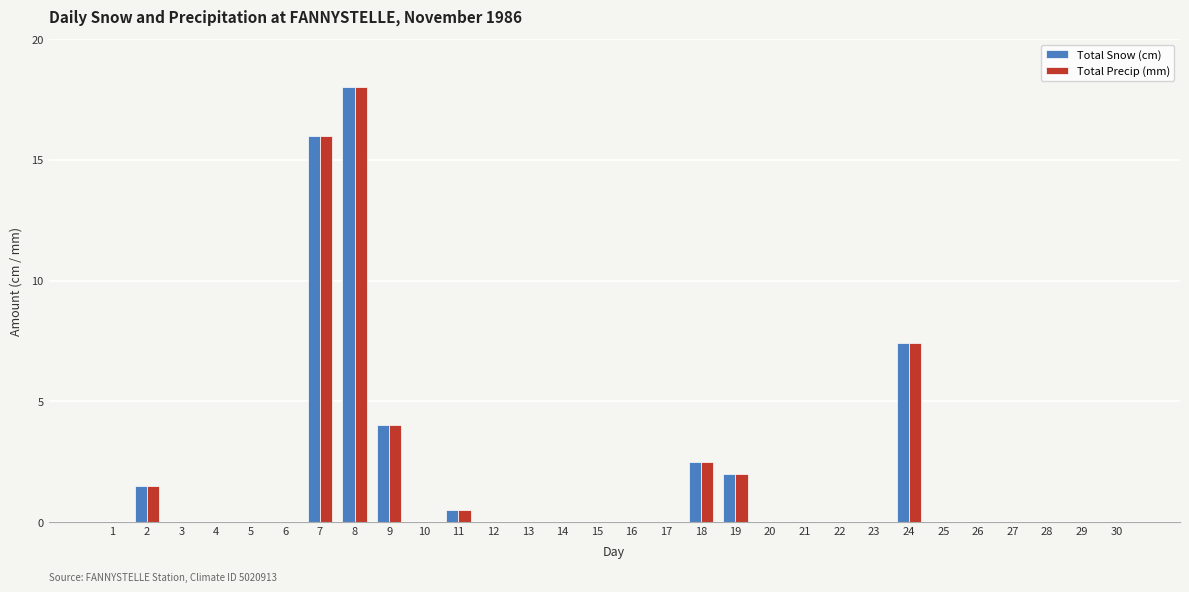

Is the value of Total Precip (mm) at 20 greater than the value of Total Snow (cm) at 8?

No